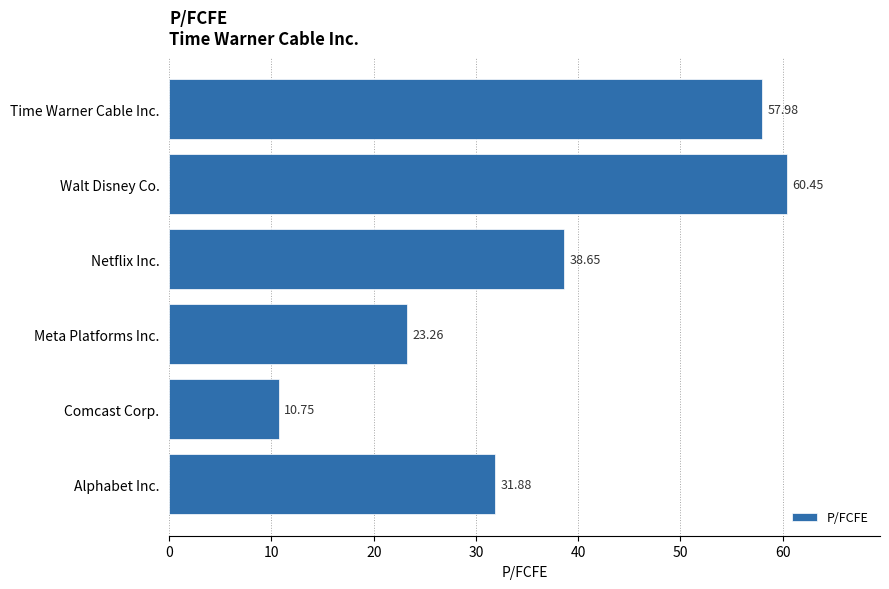

At which label is the value closest to 35?

Alphabet Inc.